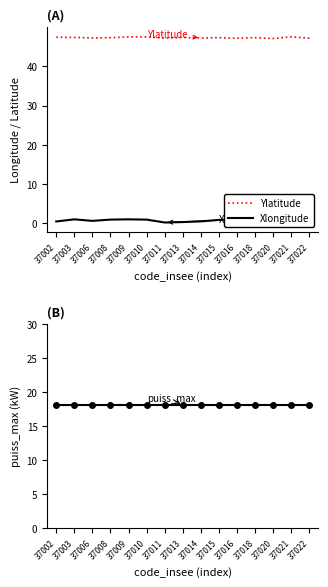

Reading left to right, list all the values displayed in this chart.

Ylatitude: 37002=47.5	37003=47.4	37006=47.3	37008=47.3	37009=47.5	37010=47.5	37011=47.2	37013=47.4	37014=47.3	37015=47.4	37016=47.2	37018=47.3	37020=47.1	37021=47.6	37022=47.2
Xlongitude: 37002=0.4	37003=1.0	37006=0.6	37008=0.9	37009=1.0	37010=0.9	37011=0.2	37013=0.3	37014=0.5	37015=0.8	37016=0.9	37018=0.6	37020=1.0	37021=0.7	37022=0.2
puiss_max: 37002=18.0	37003=18.0	37006=18.0	37008=18.0	37009=18.0	37010=18.0	37011=18.0	37013=18.0	37014=18.0	37015=18.0	37016=18.0	37018=18.0	37020=18.0	37021=18.0	37022=18.0